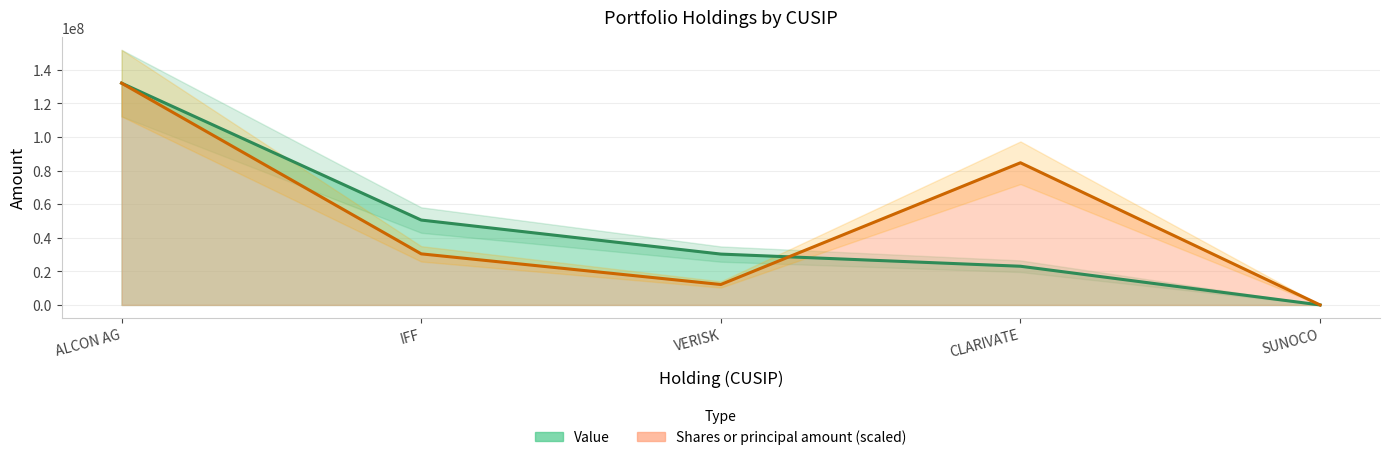

At which label does Shares or principal amount (scaled) reach its minimum?

SUNOCO